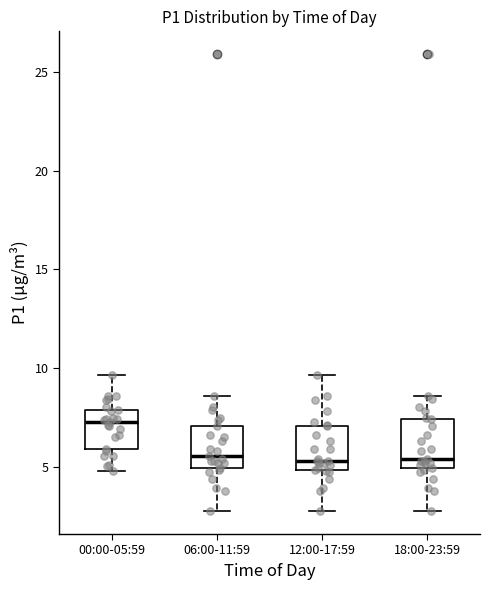

Reading left to right, transcribe this box plot: for each box, give where its median line is, the range the box spans, and where its two whiskers end, as read against the y-axis. The values are not printed on the chart, so give them approximately, as read against the axis.

00:00-05:59: median 7.5, box 6.0 to 8.0, whiskers 5.0 to 9.5
06:00-11:59: median 5.5, box 5.0 to 7.0, whiskers 3.0 to 8.5
12:00-17:59: median 5.5, box 5.0 to 7.0, whiskers 3.0 to 9.5
18:00-23:59: median 5.5, box 5.0 to 7.5, whiskers 3.0 to 8.5